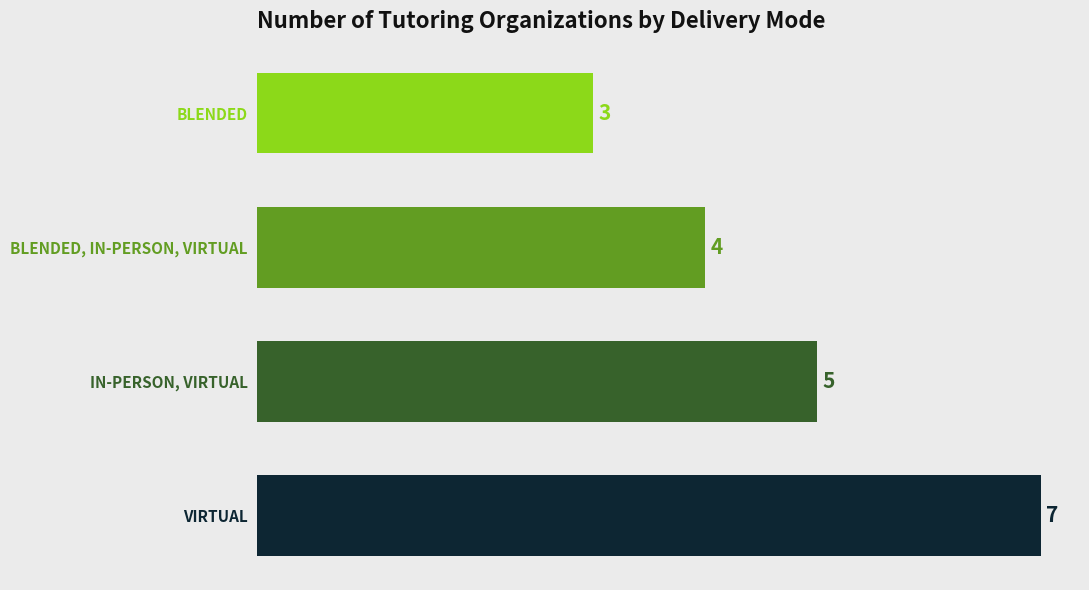

The value at IN-PERSON, VIRTUAL is 5. True or false?

True